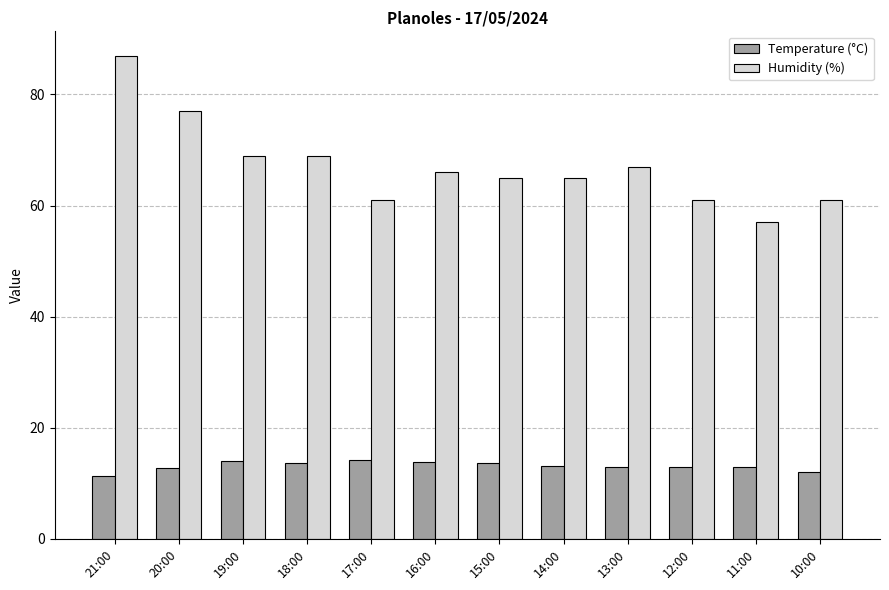

At how many categories does at least one series exceed 33?

12